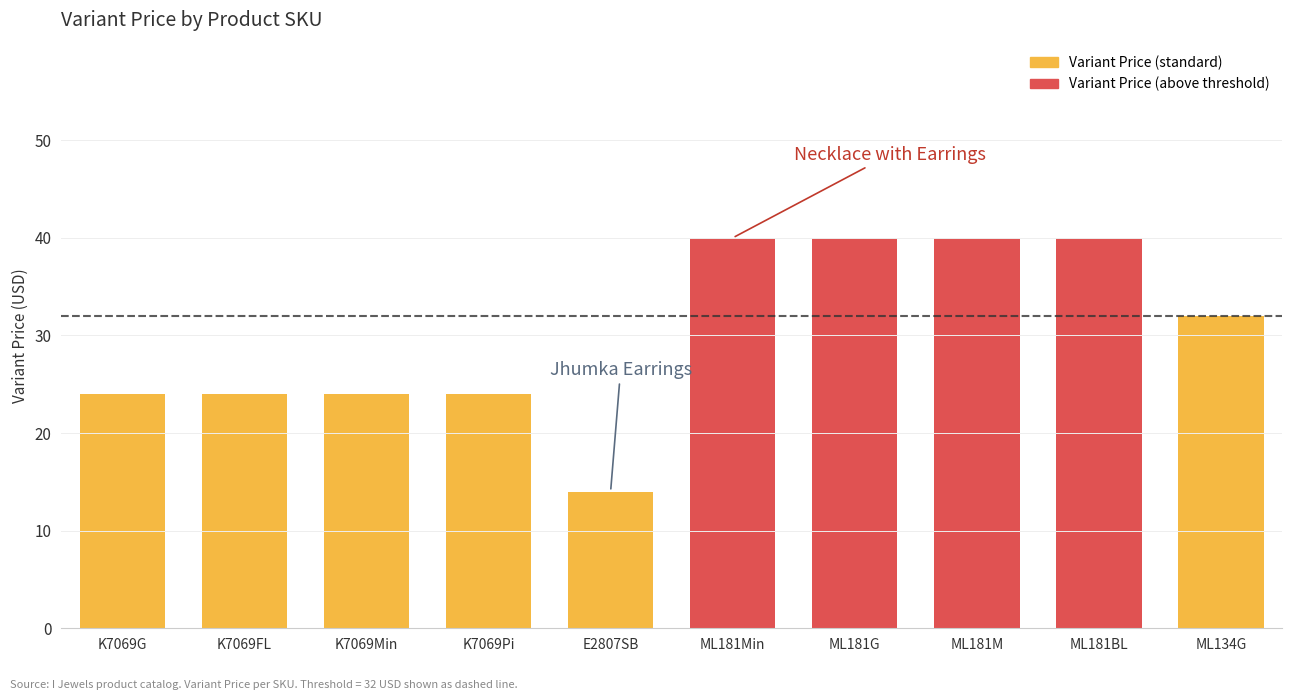

What is the change in value from K7069Pi to ML181G?

+16